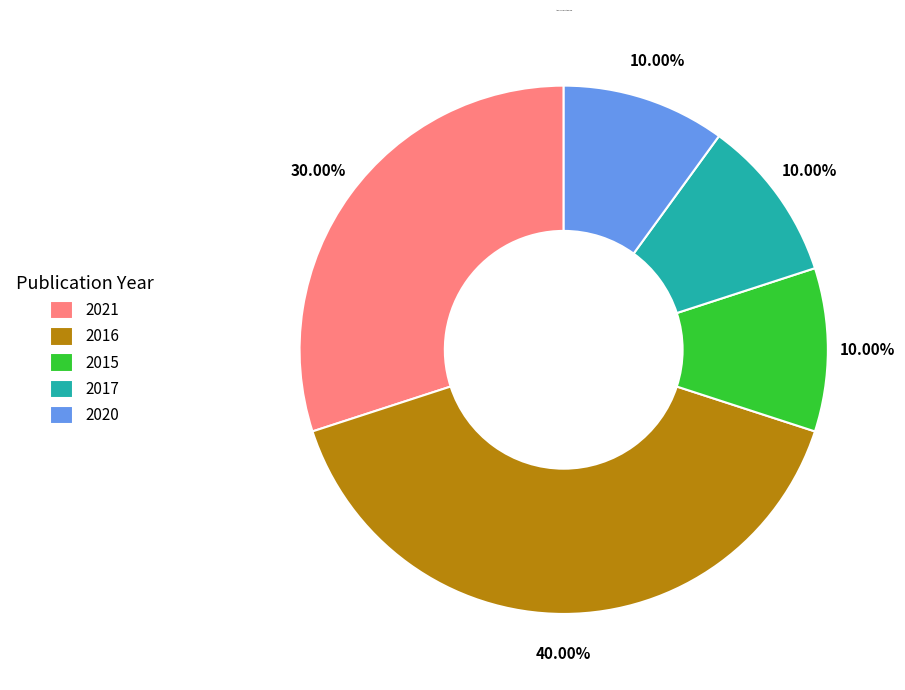

Is there a majority slice in this chart?

No